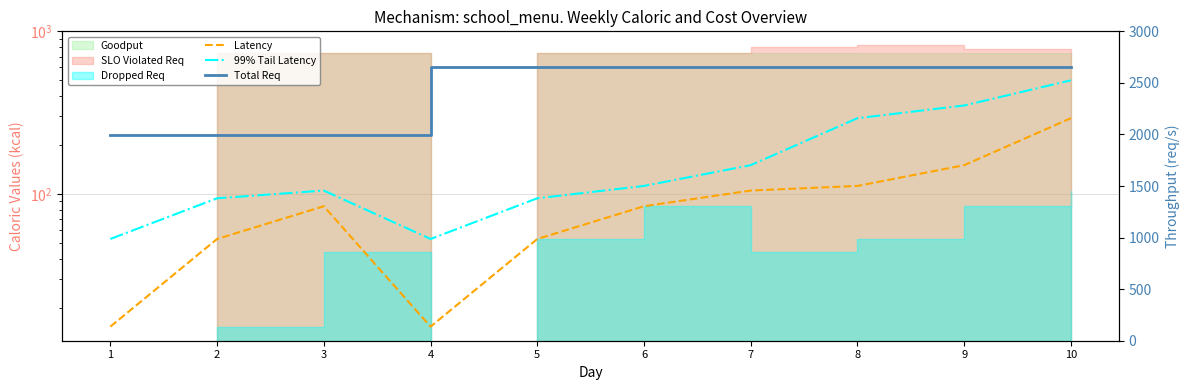

Which series has the widest spread of values?

Total Req